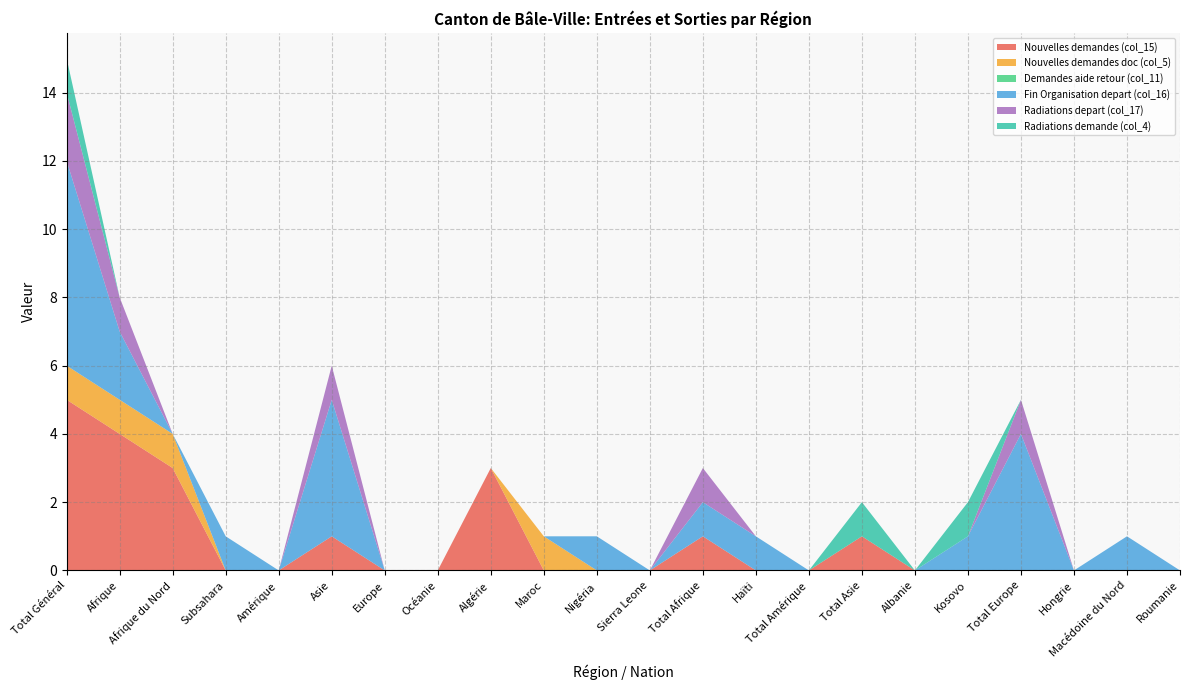

Reading left to right, what are all the values shown in this chart?

Nouvelles demandes (col_15): Total Général=5	Afrique=4	Afrique du Nord=3	Subsahara=0	Amérique=0	Asie=1	Europe=0	Océanie=0	Algérie=3	Maroc=0	Nigéria=0	Sierra Leone=0	Total Afrique=1	Haïti=0	Total Amérique=0	Total Asie=1	Albanie=0	Kosovo=0	Total Europe=0	Hongrie=0	Macédoine du Nord=0	Roumanie=0
Nouvelles demandes doc (col_5): Total Général=1	Afrique=1	Afrique du Nord=1	Subsahara=0	Amérique=0	Asie=0	Europe=0	Océanie=0	Algérie=0	Maroc=1	Nigéria=0	Sierra Leone=0	Total Afrique=0	Haïti=0	Total Amérique=0	Total Asie=0	Albanie=0	Kosovo=0	Total Europe=0	Hongrie=0	Macédoine du Nord=0	Roumanie=0
Demandes aide retour (col_11): Total Général=0	Afrique=0	Afrique du Nord=0	Subsahara=0	Amérique=0	Asie=0	Europe=0	Océanie=0	Algérie=0	Maroc=0	Nigéria=0	Sierra Leone=0	Total Afrique=0	Haïti=0	Total Amérique=0	Total Asie=0	Albanie=0	Kosovo=0	Total Europe=0	Hongrie=0	Macédoine du Nord=0	Roumanie=0
Fin Organisation depart (col_16): Total Général=6	Afrique=2	Afrique du Nord=0	Subsahara=1	Amérique=0	Asie=4	Europe=0	Océanie=0	Algérie=0	Maroc=0	Nigéria=1	Sierra Leone=0	Total Afrique=1	Haïti=1	Total Amérique=0	Total Asie=0	Albanie=0	Kosovo=1	Total Europe=4	Hongrie=0	Macédoine du Nord=1	Roumanie=0
Radiations depart (col_17): Total Général=2	Afrique=1	Afrique du Nord=0	Subsahara=0	Amérique=0	Asie=1	Europe=0	Océanie=0	Algérie=0	Maroc=0	Nigéria=0	Sierra Leone=0	Total Afrique=1	Haïti=0	Total Amérique=0	Total Asie=0	Albanie=0	Kosovo=0	Total Europe=1	Hongrie=0	Macédoine du Nord=0	Roumanie=0
Radiations demande (col_4): Total Général=1	Afrique=0	Afrique du Nord=0	Subsahara=0	Amérique=0	Asie=0	Europe=0	Océanie=0	Algérie=0	Maroc=0	Nigéria=0	Sierra Leone=0	Total Afrique=0	Haïti=0	Total Amérique=0	Total Asie=1	Albanie=0	Kosovo=1	Total Europe=0	Hongrie=0	Macédoine du Nord=0	Roumanie=0